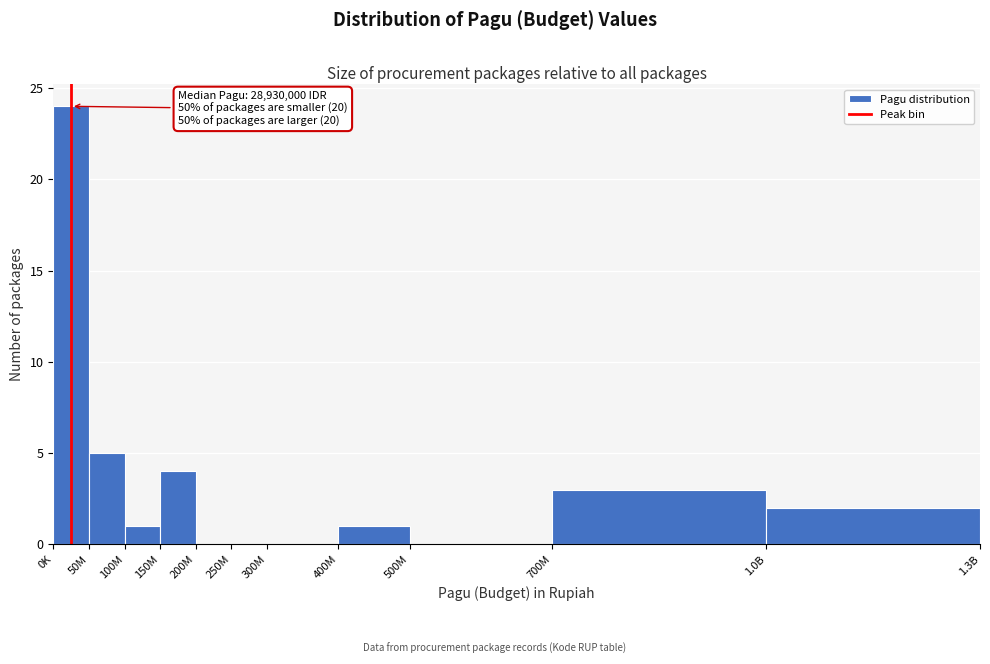

Reading left to right, transcribe all the data shown in this chart.

0K=24	50M=5	100M=1	150M=4	200M=0	250M=0	300M=0	400M=1	500M=0	700M=3	1.0B=2